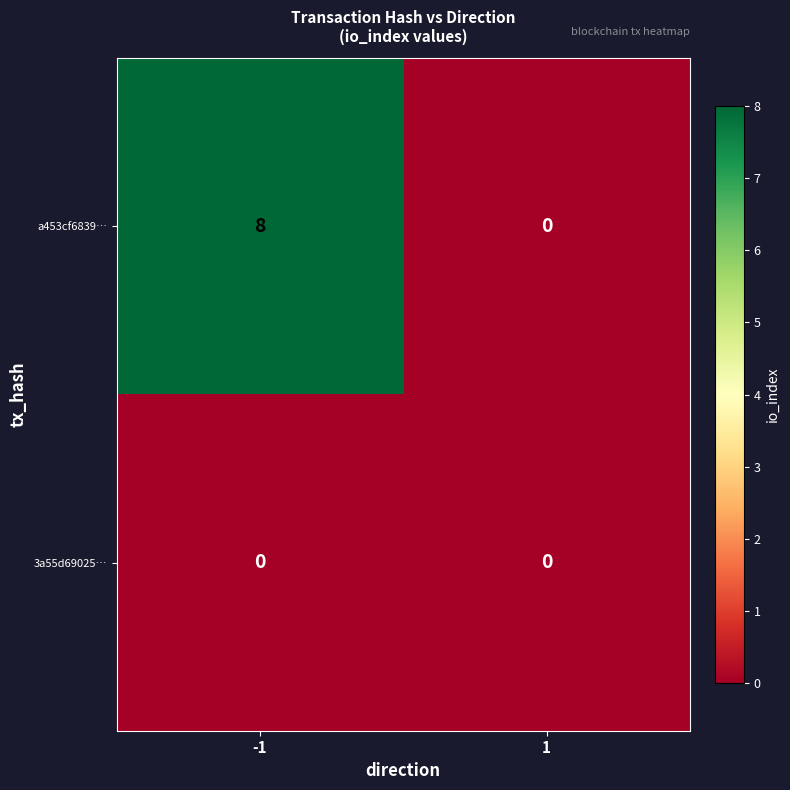

Which series has the largest total across all categories?

a453cf6839…